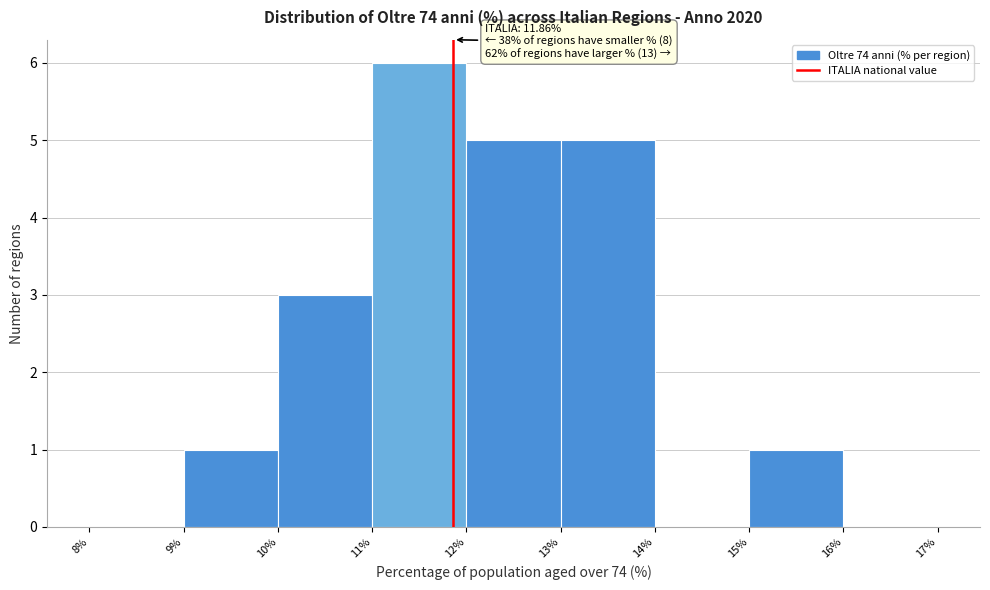

Over which range of the x-axis is the bar tallest?

11% to 12%